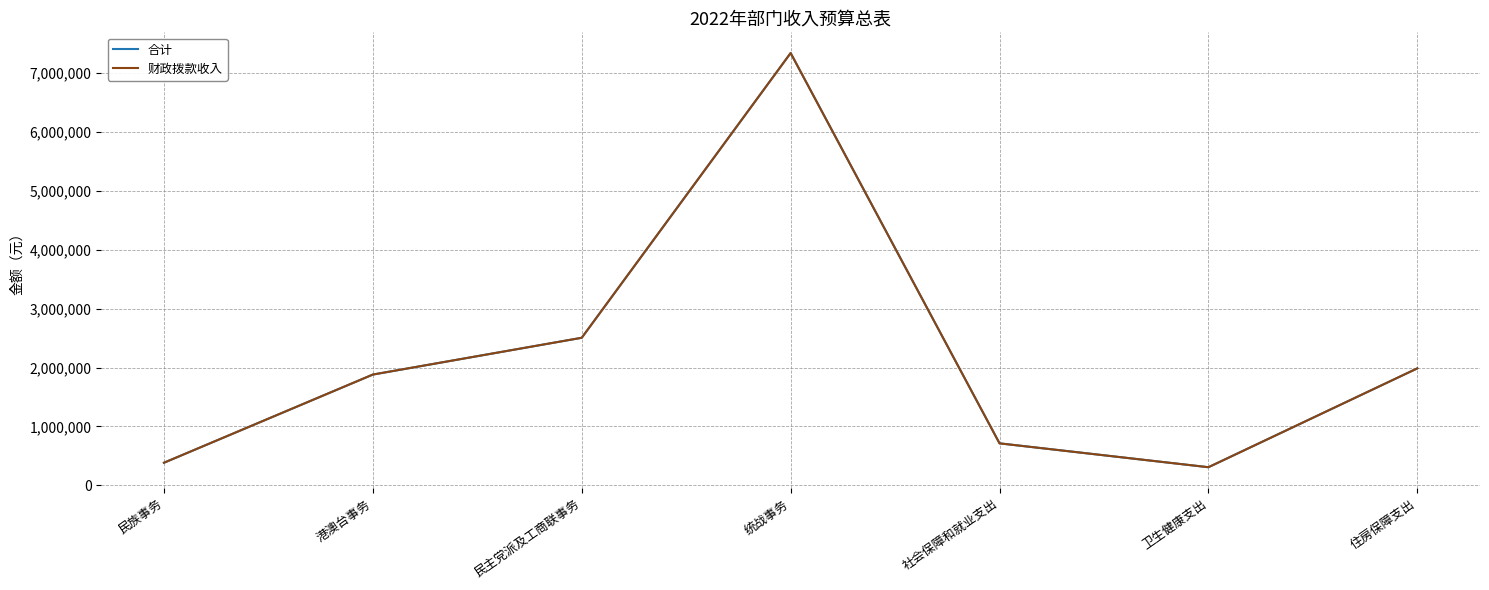

How many lines are shown in the chart?

2